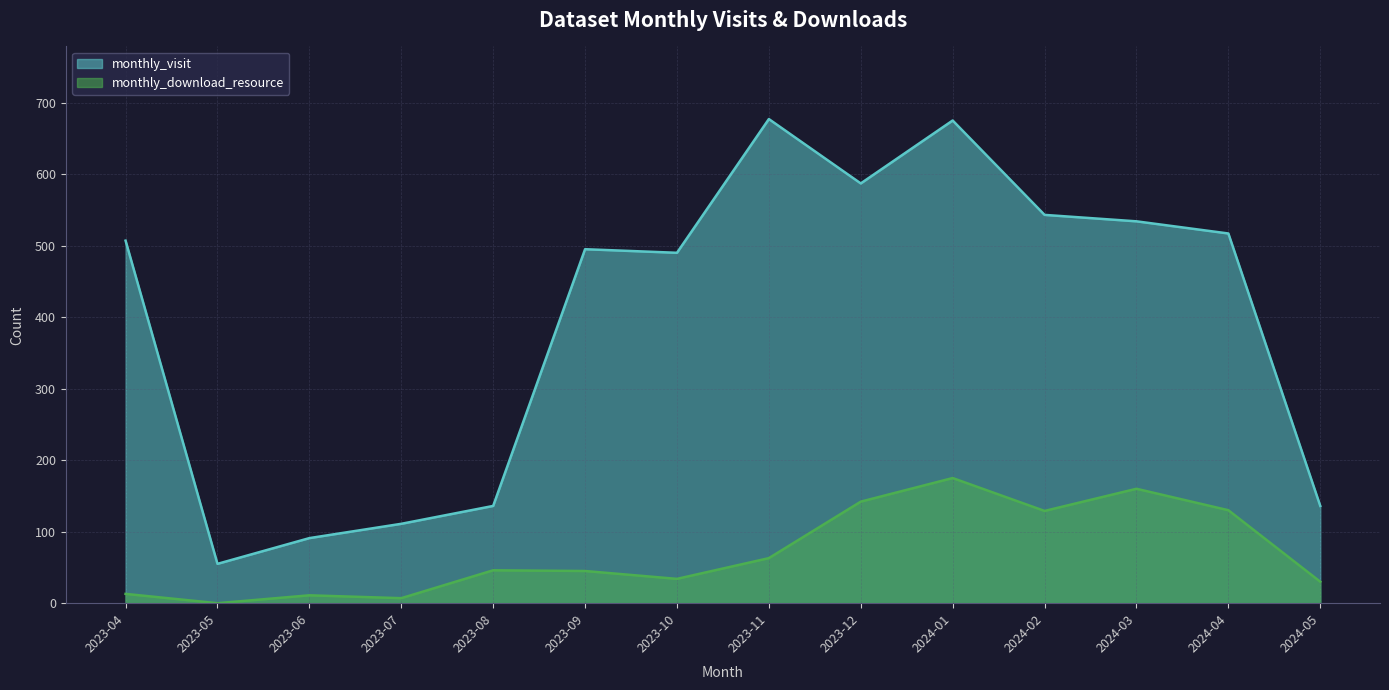

Reading right to left, extract all data points from this chart.

monthly_visit: 136	517	534	543	675	587	677	490	495	136	111	91	55	507
monthly_download_resource: 30	130	160	129	175	142	63	34	45	46	7	11	0	13